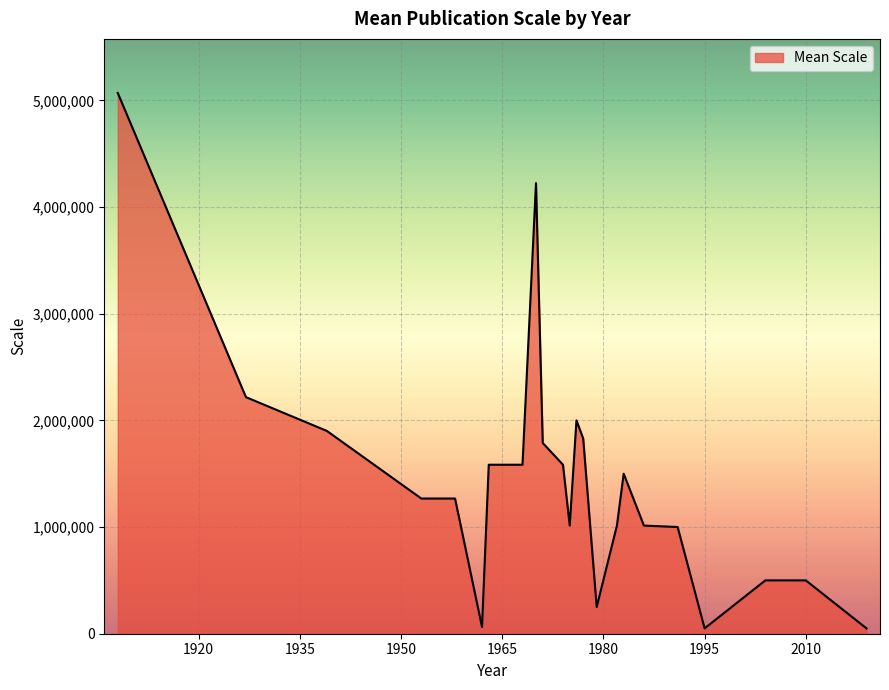

How many series are shown in this chart?

1